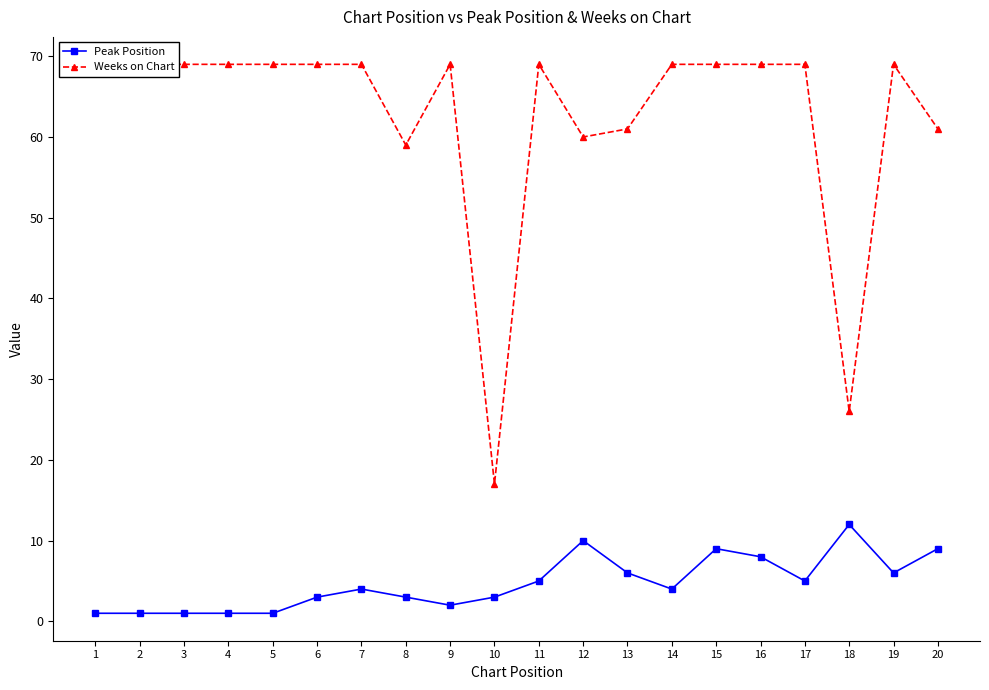

Rank the categories by Peak Position value from lowest to highest.

1, 2, 3, 4, 5, 9, 6, 8, 10, 7, 14, 11, 17, 13, 19, 16, 15, 20, 12, 18